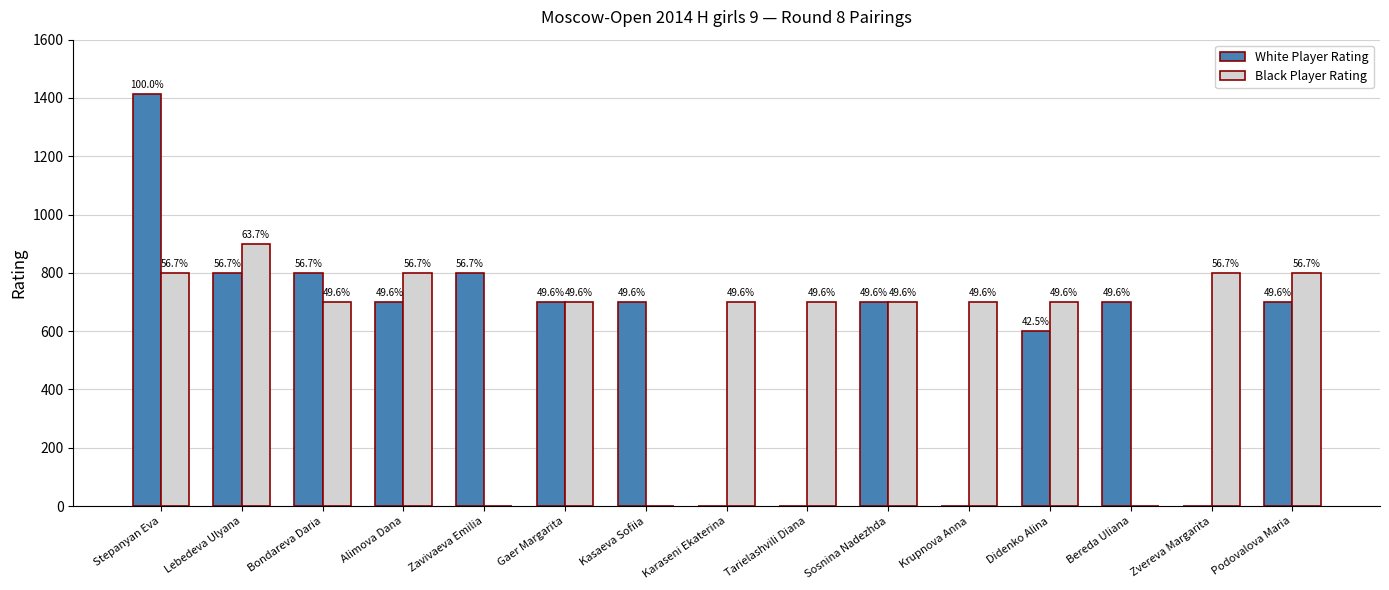

Rank the series at Alimova Dana from highest to lowest value.

Black Player Rating, White Player Rating